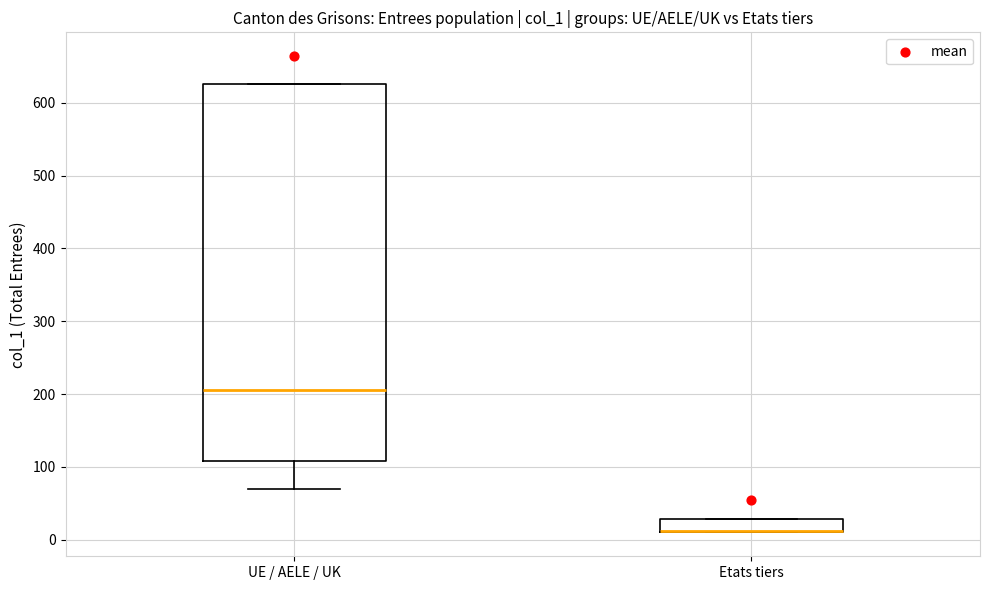

Which box is the tallest, from its lower edge to its upper edge?

UE / AELE / UK